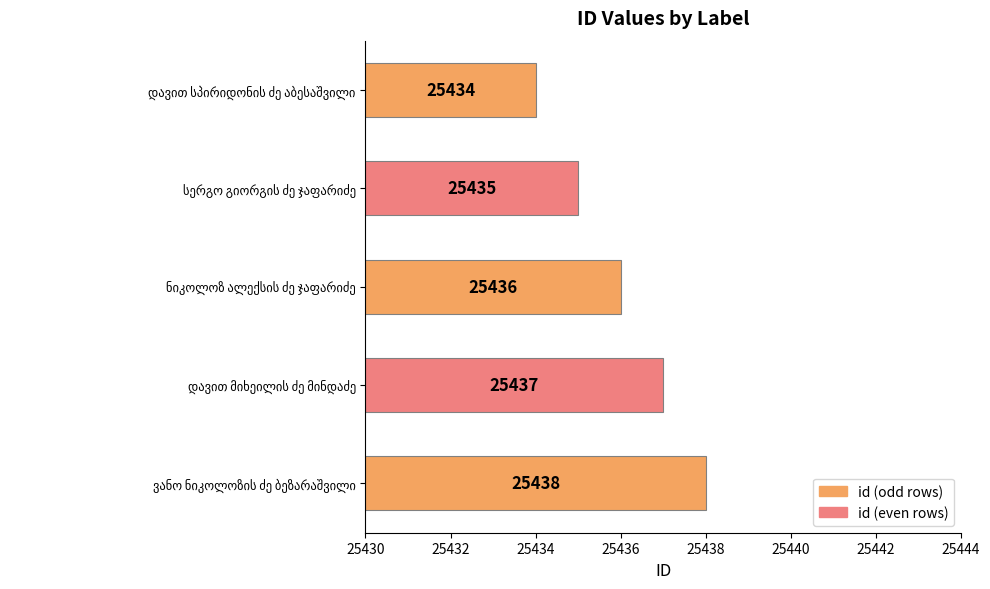

What is the change in value from ვანო ნიკოლოზის ძე ბეზარაშვილი to დავით სპირიდონის ძე აბესაშვილი?

-4